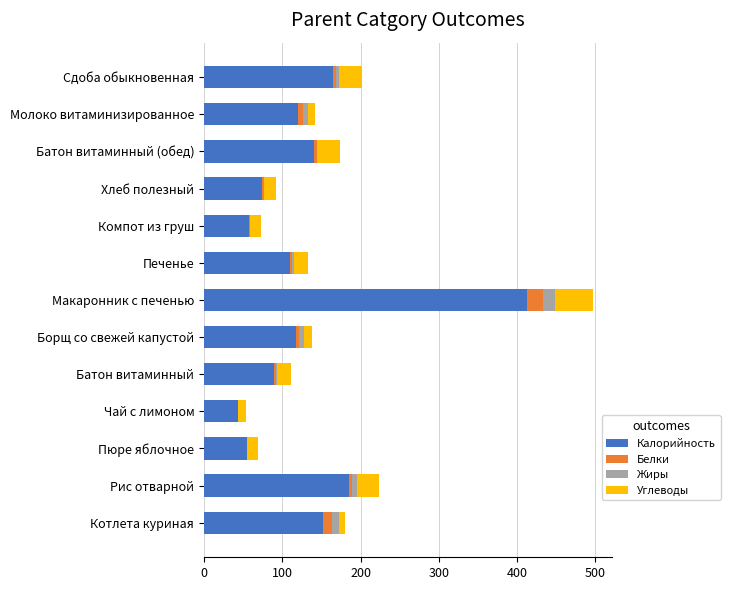

Is it true that Калорийность equals 89.9 at Компот из груш?

False